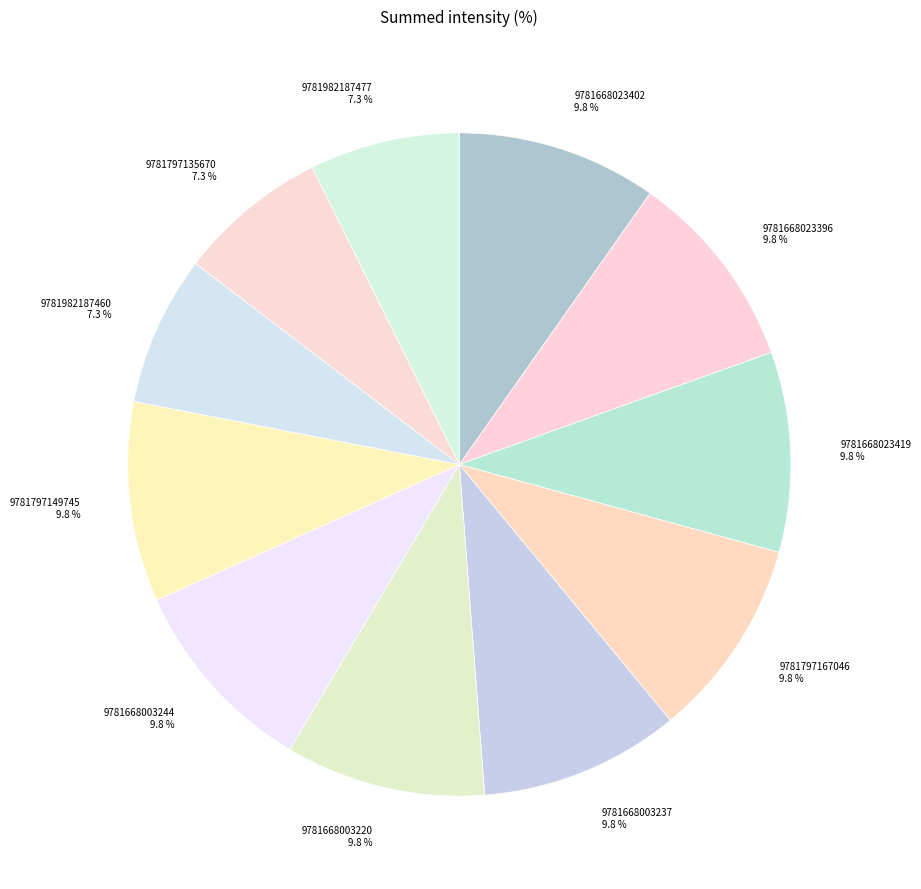

Is the sum of 9781668023419 and 9781668003244 greater than half?

No